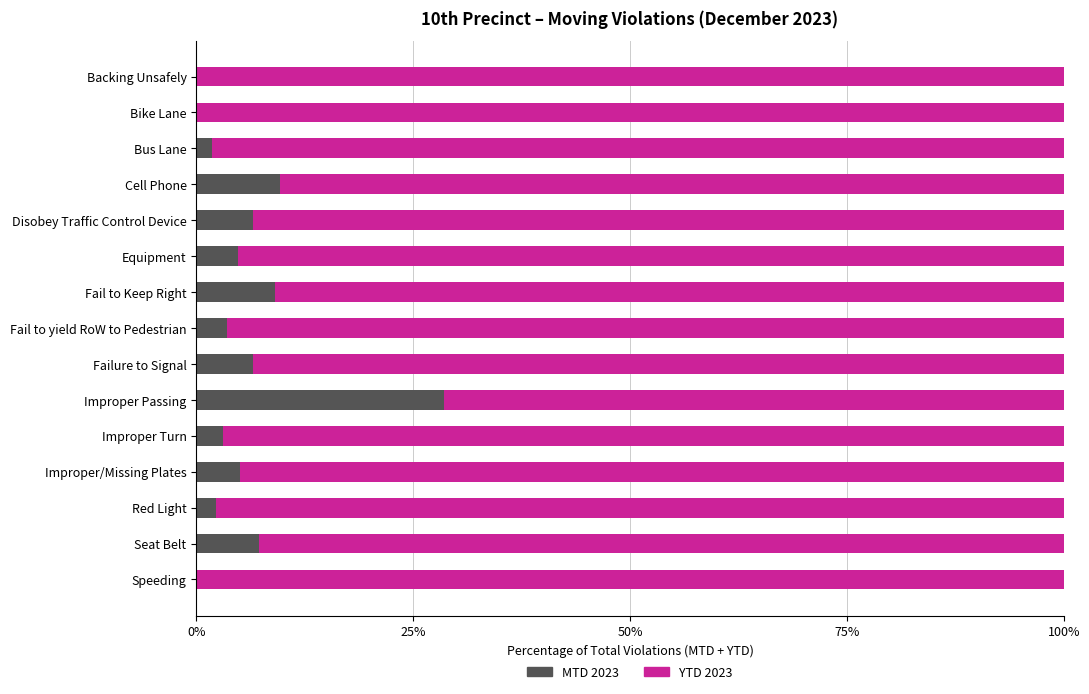

What is the total value across all series at Red Light?

100.0